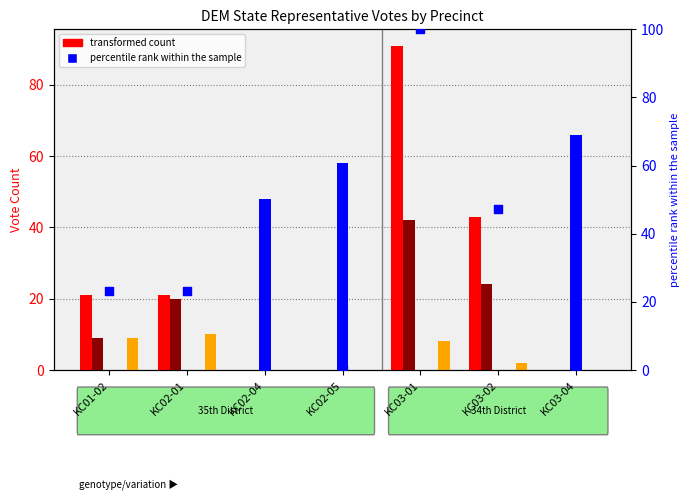

What is the total value across all series at KC03-02?

116.3